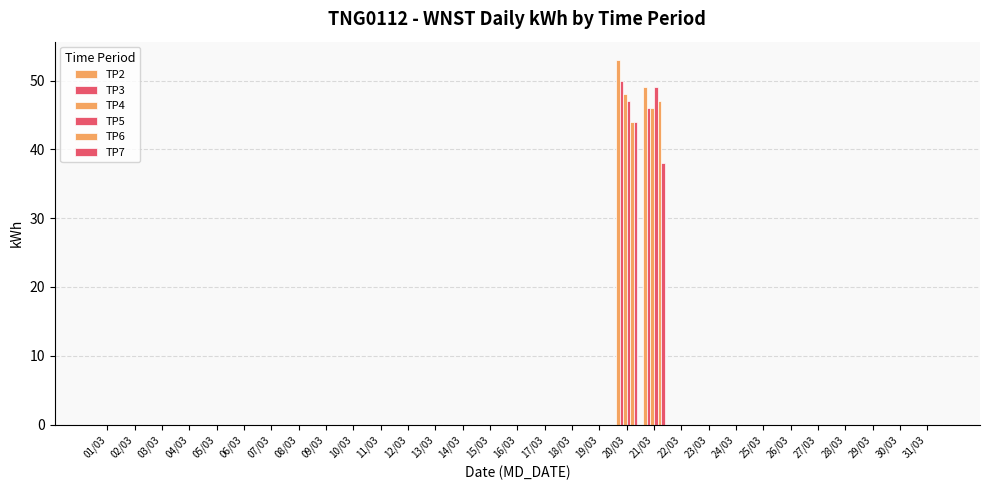

Reading right to left, extract all data points from this chart.

TP2: 31/03=0	30/03=0	29/03=0	28/03=0	27/03=0	26/03=0	25/03=0	24/03=0	23/03=0	22/03=0	21/03=49	20/03=53	19/03=0	18/03=0	17/03=0	16/03=0	15/03=0	14/03=0	13/03=0	12/03=0	11/03=0	10/03=0	09/03=0	08/03=0	07/03=0	06/03=0	05/03=0	04/03=0	03/03=0	02/03=0	01/03=0
TP3: 31/03=0	30/03=0	29/03=0	28/03=0	27/03=0	26/03=0	25/03=0	24/03=0	23/03=0	22/03=0	21/03=46	20/03=50	19/03=0	18/03=0	17/03=0	16/03=0	15/03=0	14/03=0	13/03=0	12/03=0	11/03=0	10/03=0	09/03=0	08/03=0	07/03=0	06/03=0	05/03=0	04/03=0	03/03=0	02/03=0	01/03=0
TP4: 31/03=0	30/03=0	29/03=0	28/03=0	27/03=0	26/03=0	25/03=0	24/03=0	23/03=0	22/03=0	21/03=46	20/03=48	19/03=0	18/03=0	17/03=0	16/03=0	15/03=0	14/03=0	13/03=0	12/03=0	11/03=0	10/03=0	09/03=0	08/03=0	07/03=0	06/03=0	05/03=0	04/03=0	03/03=0	02/03=0	01/03=0
TP5: 31/03=0	30/03=0	29/03=0	28/03=0	27/03=0	26/03=0	25/03=0	24/03=0	23/03=0	22/03=0	21/03=49	20/03=47	19/03=0	18/03=0	17/03=0	16/03=0	15/03=0	14/03=0	13/03=0	12/03=0	11/03=0	10/03=0	09/03=0	08/03=0	07/03=0	06/03=0	05/03=0	04/03=0	03/03=0	02/03=0	01/03=0
TP6: 31/03=0	30/03=0	29/03=0	28/03=0	27/03=0	26/03=0	25/03=0	24/03=0	23/03=0	22/03=0	21/03=47	20/03=44	19/03=0	18/03=0	17/03=0	16/03=0	15/03=0	14/03=0	13/03=0	12/03=0	11/03=0	10/03=0	09/03=0	08/03=0	07/03=0	06/03=0	05/03=0	04/03=0	03/03=0	02/03=0	01/03=0
TP7: 31/03=0	30/03=0	29/03=0	28/03=0	27/03=0	26/03=0	25/03=0	24/03=0	23/03=0	22/03=0	21/03=38	20/03=44	19/03=0	18/03=0	17/03=0	16/03=0	15/03=0	14/03=0	13/03=0	12/03=0	11/03=0	10/03=0	09/03=0	08/03=0	07/03=0	06/03=0	05/03=0	04/03=0	03/03=0	02/03=0	01/03=0